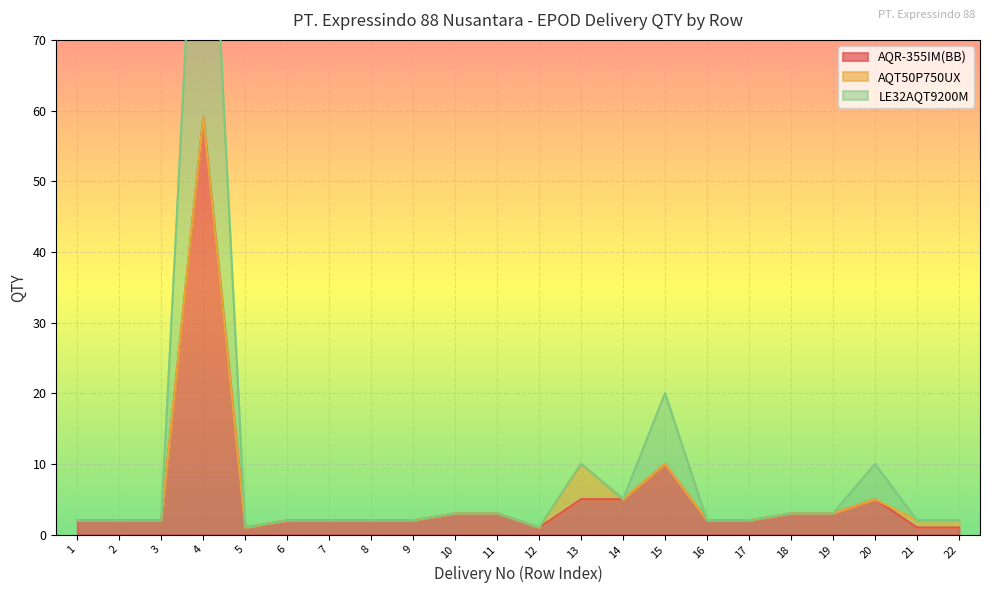

What is the average value of the AQR-355IM(BB) series?

5